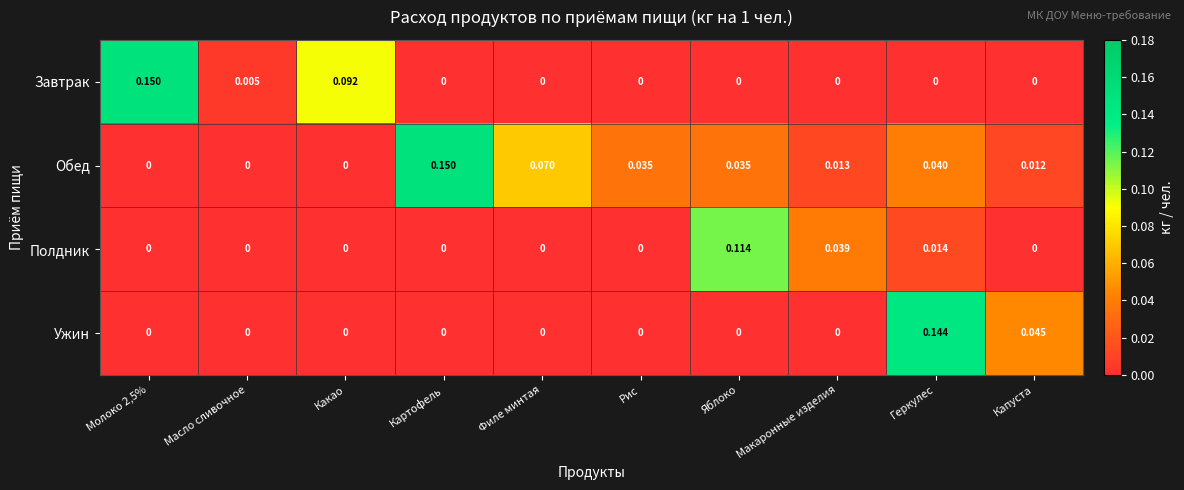

Which series changed the most between Какао and Геркулес?

Ужин